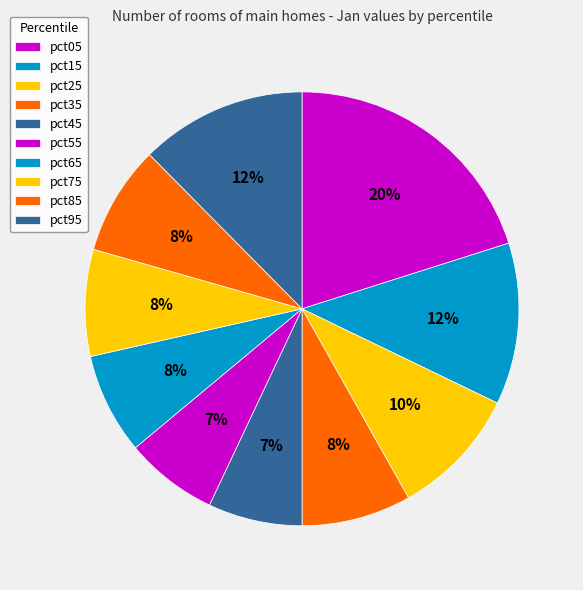

What is the change in value from pct25 to pct55?

-0.2